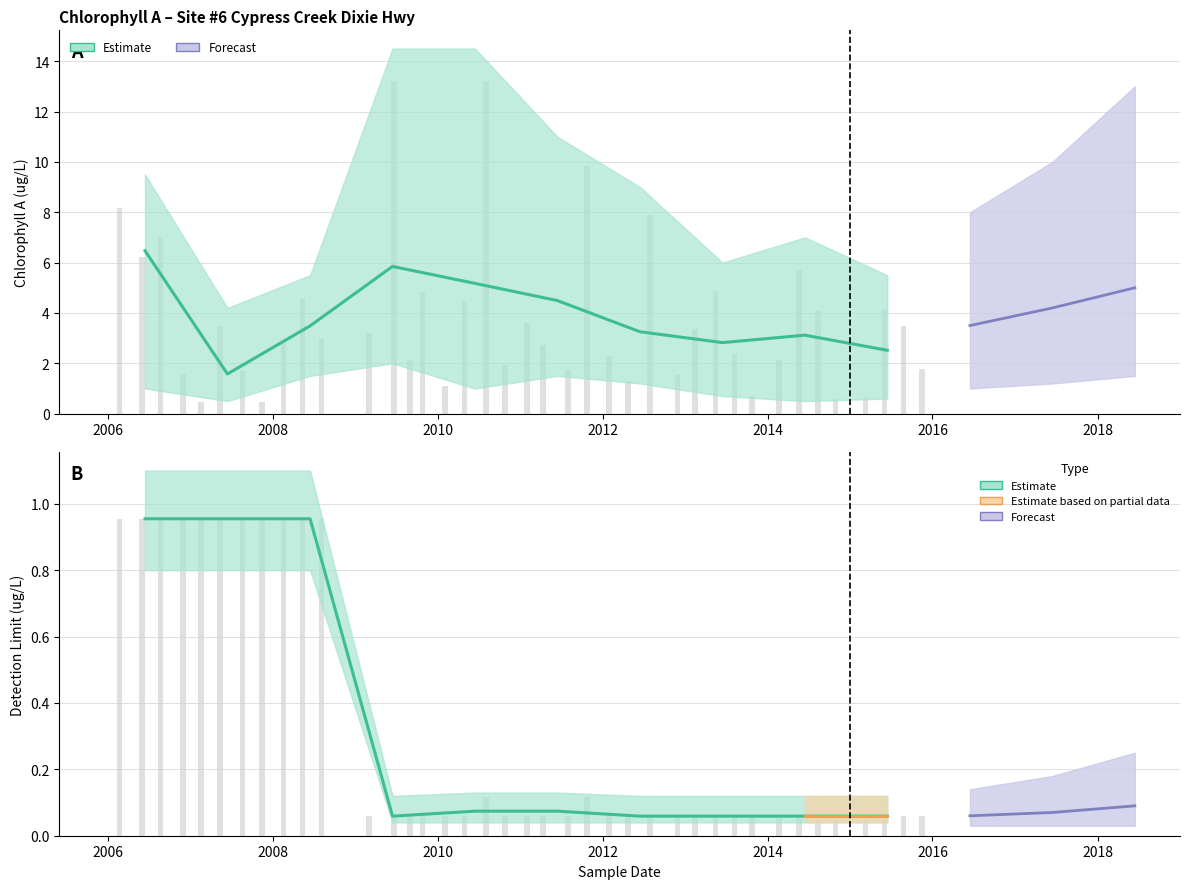

Reading left to right, list all the values displayed in this chart.

Result: 8.2	6.2	7.0	1.6	0.5	3.5	1.7	0.5	2.9	4.5	3.0	3.2	13.2	2.1	4.8	1.1	4.5	13.2	1.9	3.6	2.7	1.8	9.8	2.3	1.3	7.9	1.5	3.4	4.9	2.4	0.7	2.1	5.7	4.1	0.6	0.7	4.2	3.5	1.8
Detection Limit: 1.0	1.0	1.0	1.0	1.0	1.0	1.0	1.0	1.0	1.0	1.0	0.1	0.1	0.1	0.1	0.1	0.1	0.1	0.1	0.1	0.1	0.1	0.1	0.1	0.1	0.1	0.1	0.1	0.1	0.1	0.1	0.1	0.1	0.1	0.1	0.1	0.1	0.1	0.1